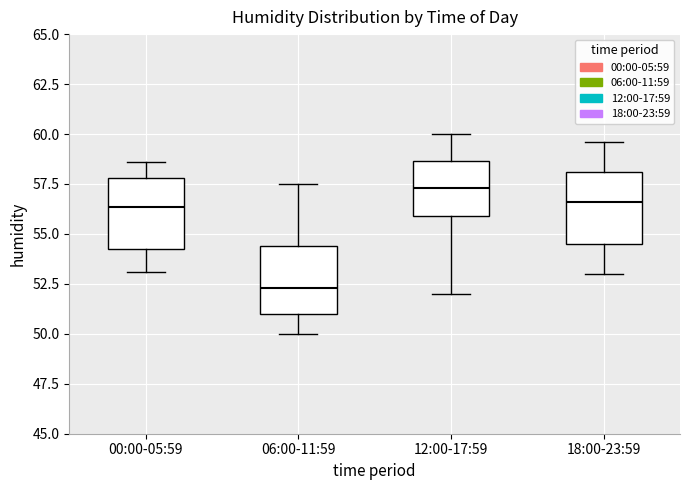

Which box's median line is the lowest?

06:00-11:59